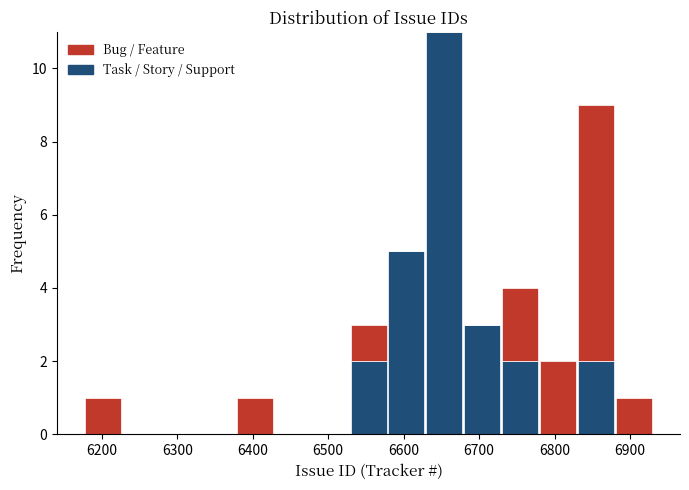

Reading left to right, list every stacked bar in this chart as the range it spans on the x-axis followed by its total height. Neither the bar edges nor the heights are printed on the chart, so give them approximately, as read against the axes.

6180 to 6230: 1
6230 to 6280: 0
6280 to 6330: 0
6330 to 6380: 0
6380 to 6430: 1
6430 to 6480: 0
6480 to 6530: 0
6530 to 6580: 3
6580 to 6630: 5
6630 to 6680: 11
6680 to 6730: 3
6730 to 6780: 4
6780 to 6830: 2
6830 to 6880: 9
6880 to 6930: 1